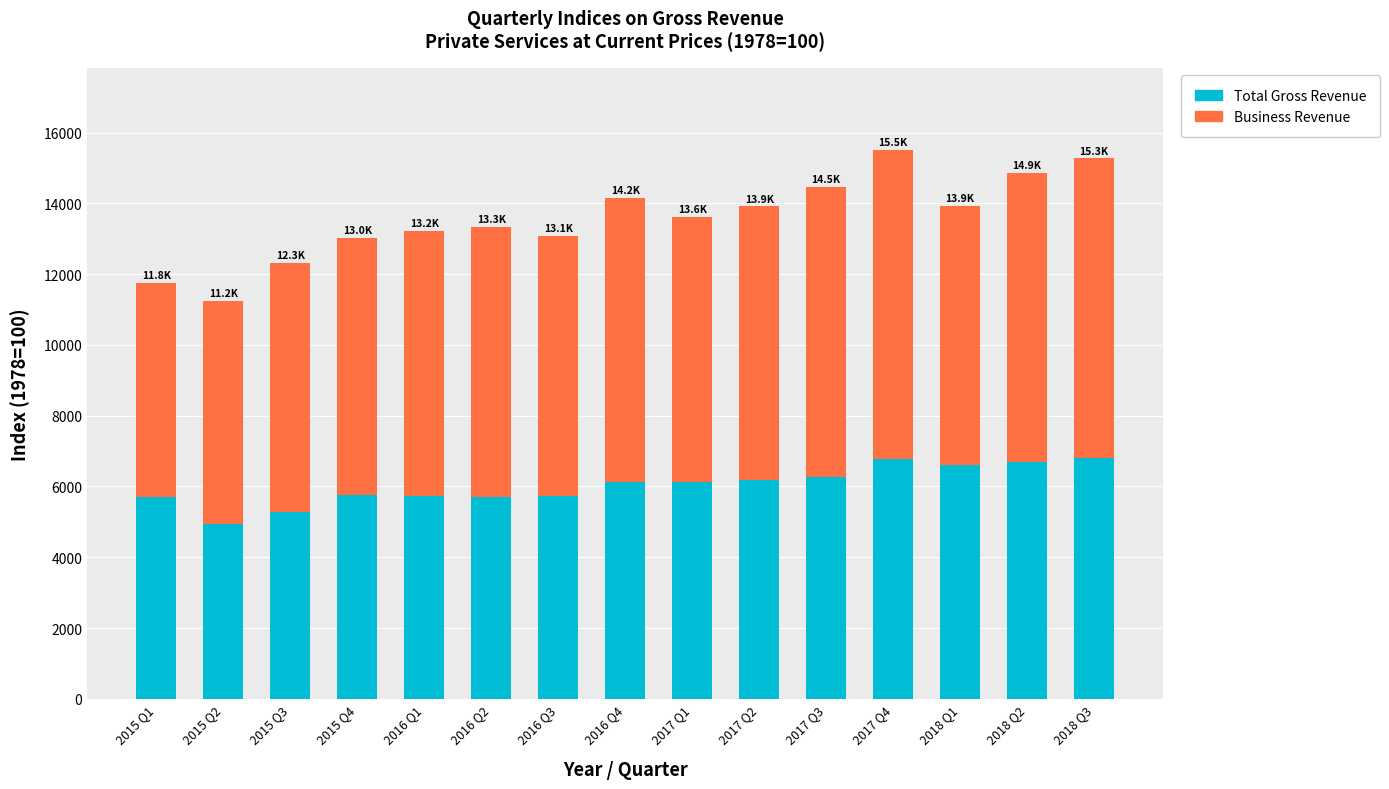

What is the approximate value of Total Gross Revenue at 2015 Q3?

5274.1